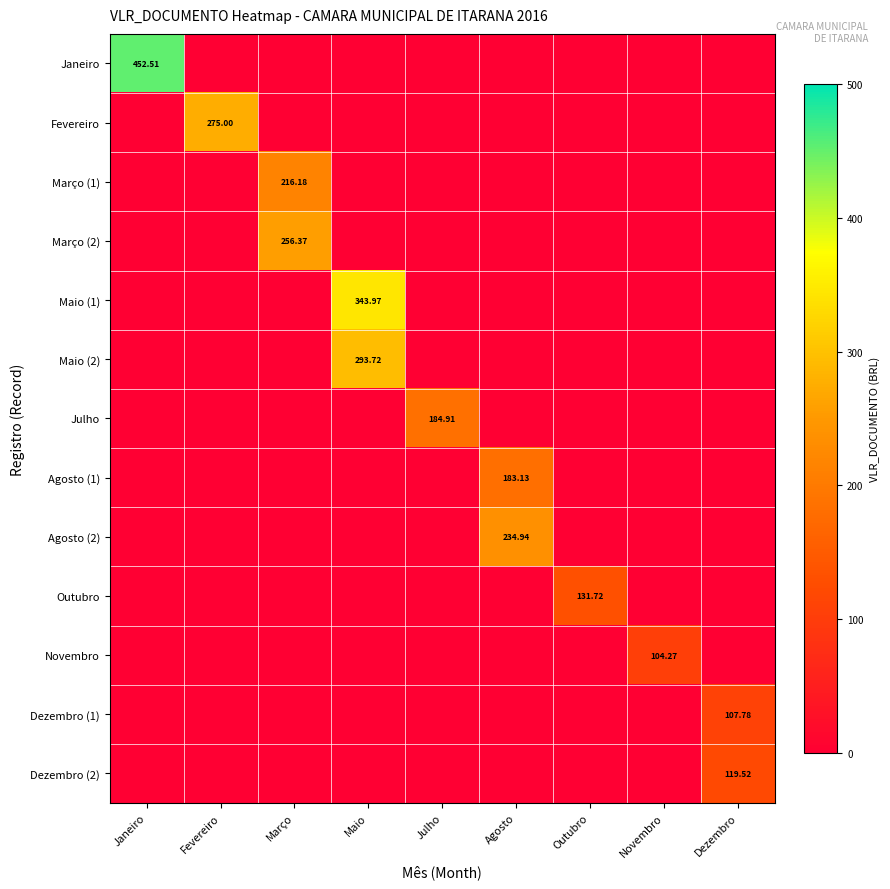

The Julho series shows 0.0 at Maio. True or false?

True